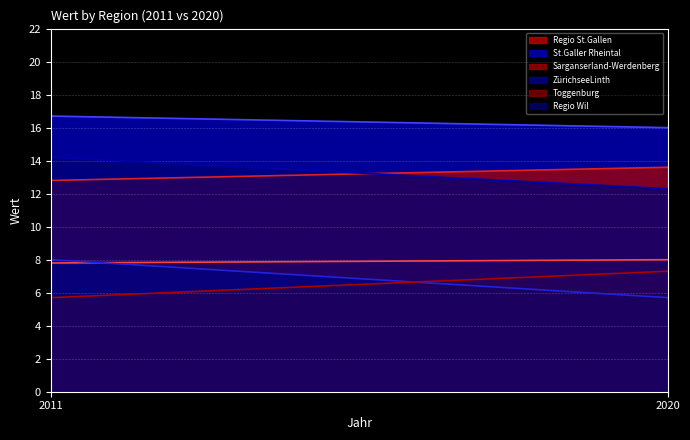

Rank the categories by Regio St.Gallen value from highest to lowest.

2020, 2011